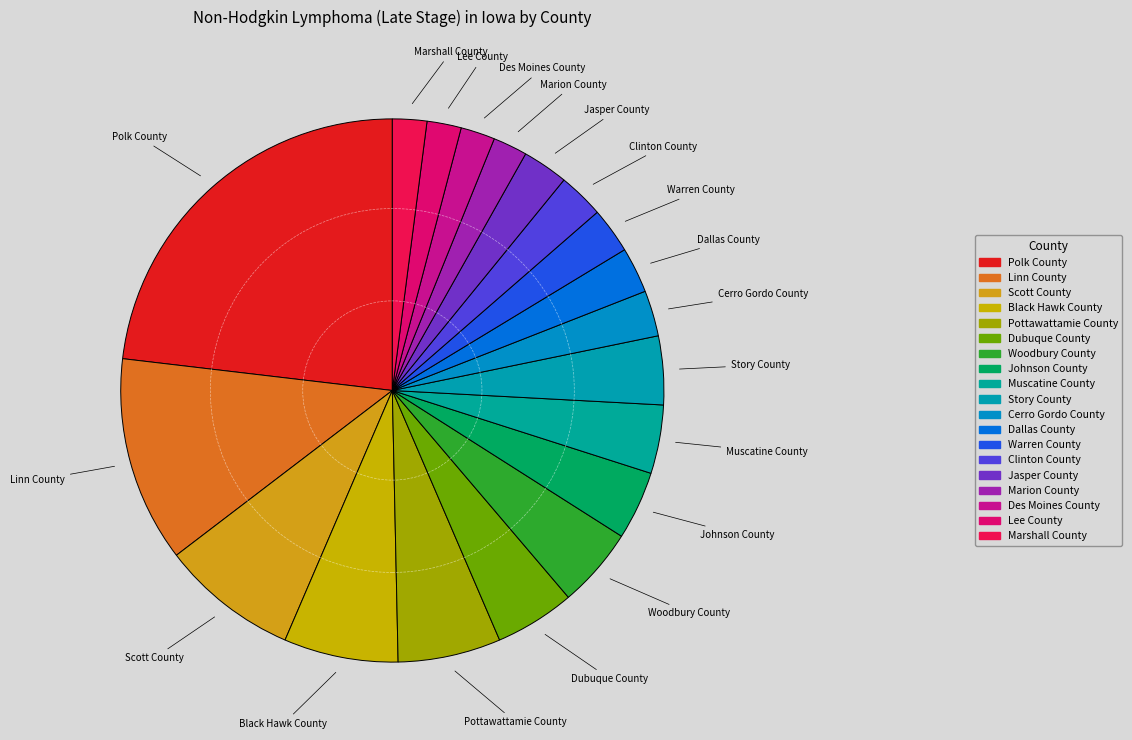

How many slices are in this pie chart?

19